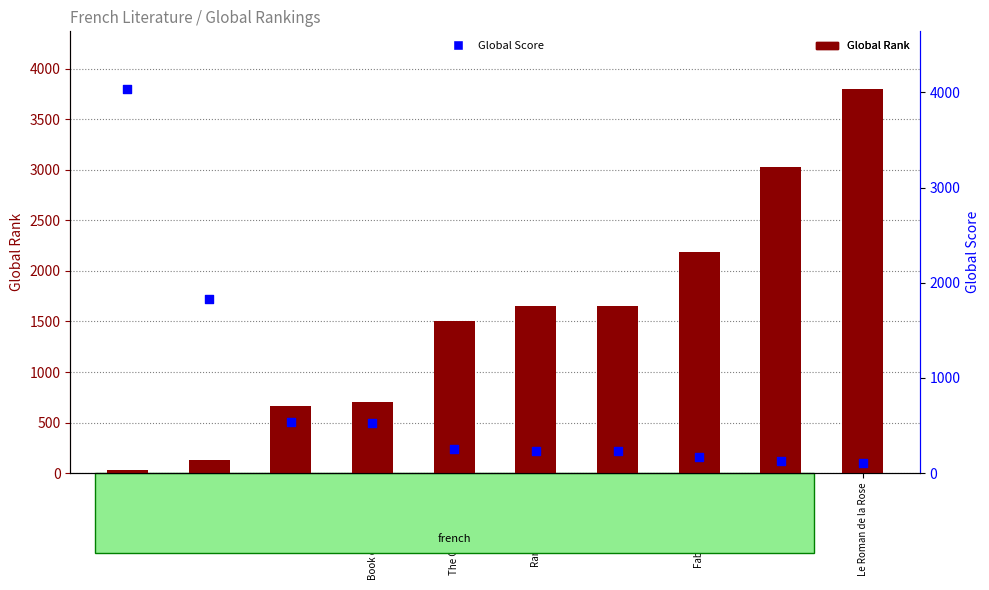

What is the total value across all series at The Fall?

1211